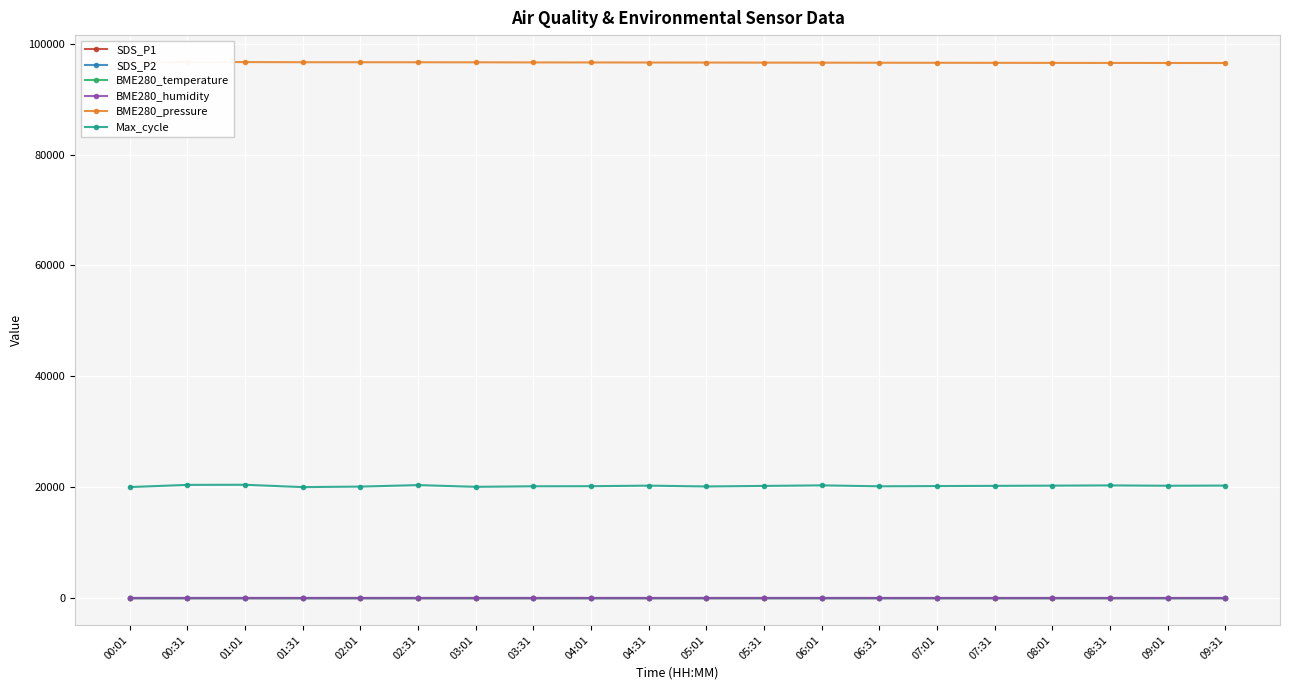

Where is the first local maximum for Max_cycle?

01:01